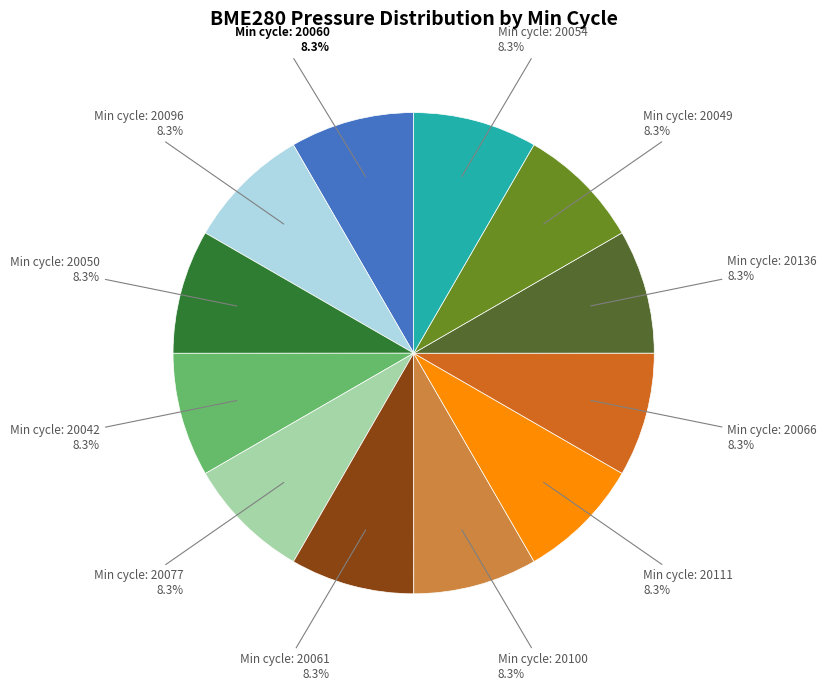

Is there any slice that represents more than half of the pie?

No